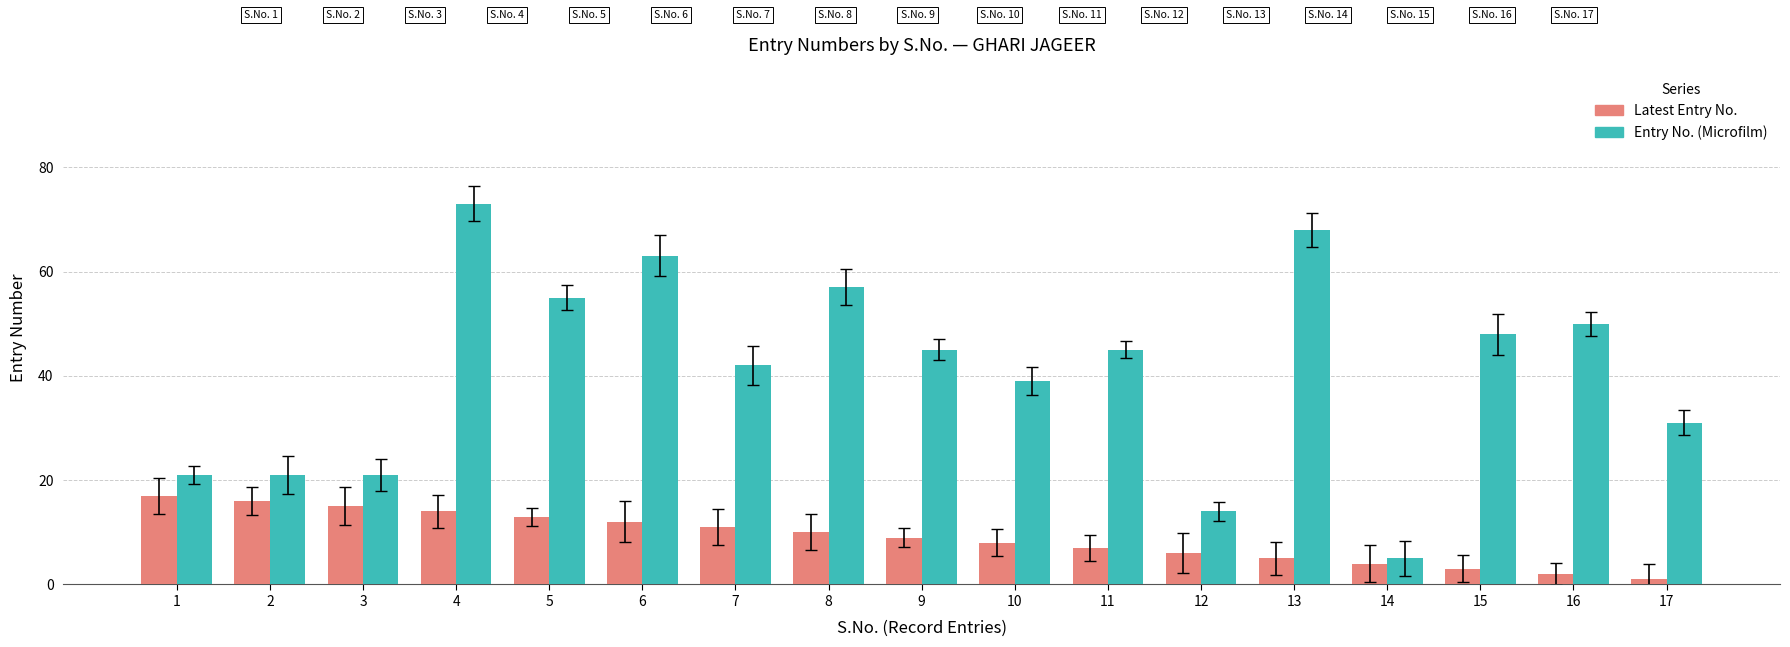

Which series has the largest range (max minus min)?

Entry No. (Microfilm)